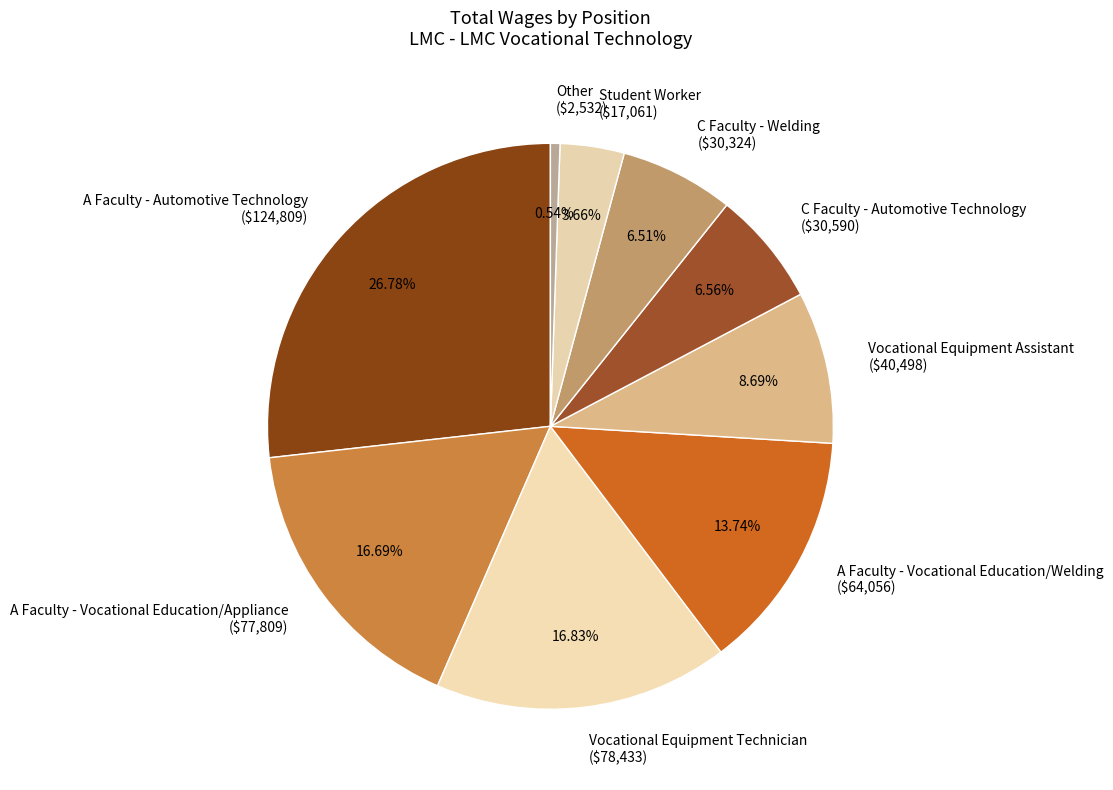

What percentage is the A Faculty - Automotive Technology slice, to the nearest percent?

27%